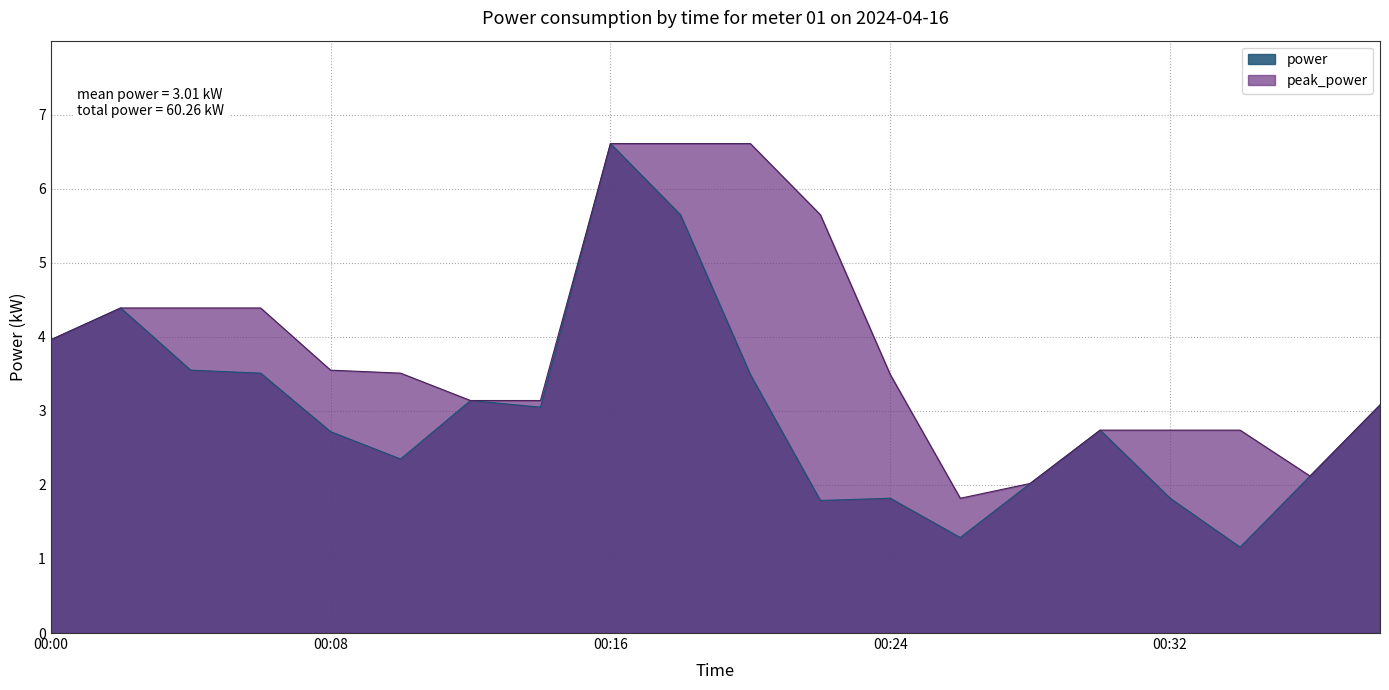

True or false: power and peak_power cross at least once.

False